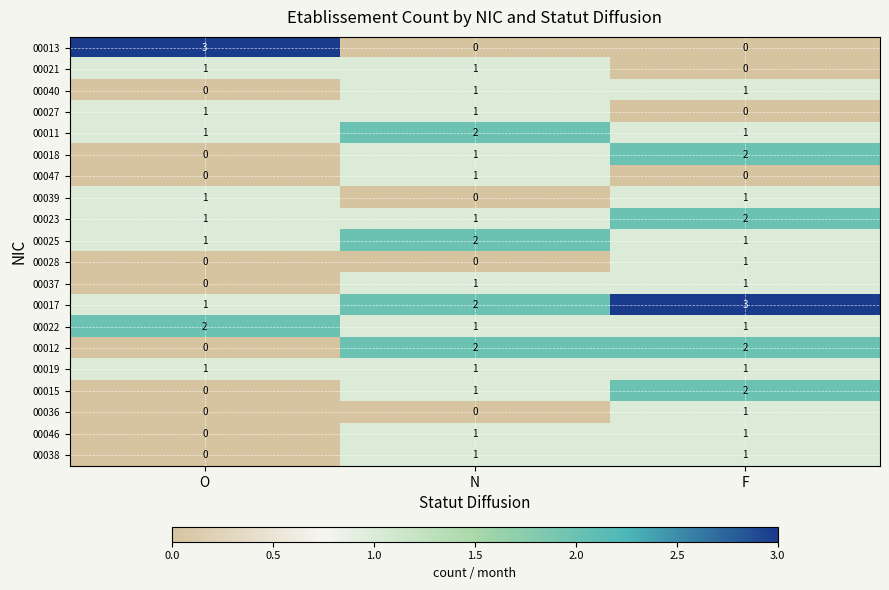

Which series changed the most between O and F?

00013